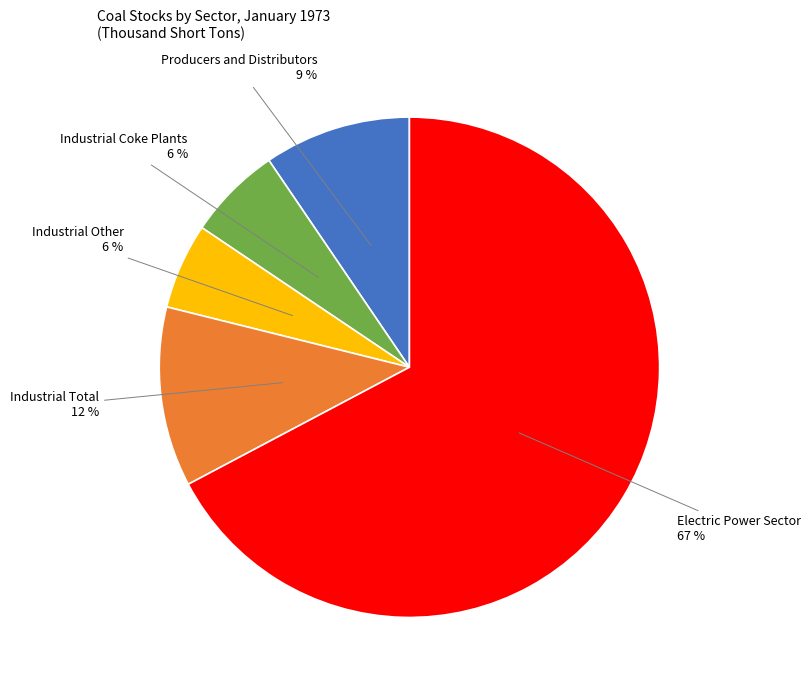

To the nearest percent, what is the average slice percentage?

20%